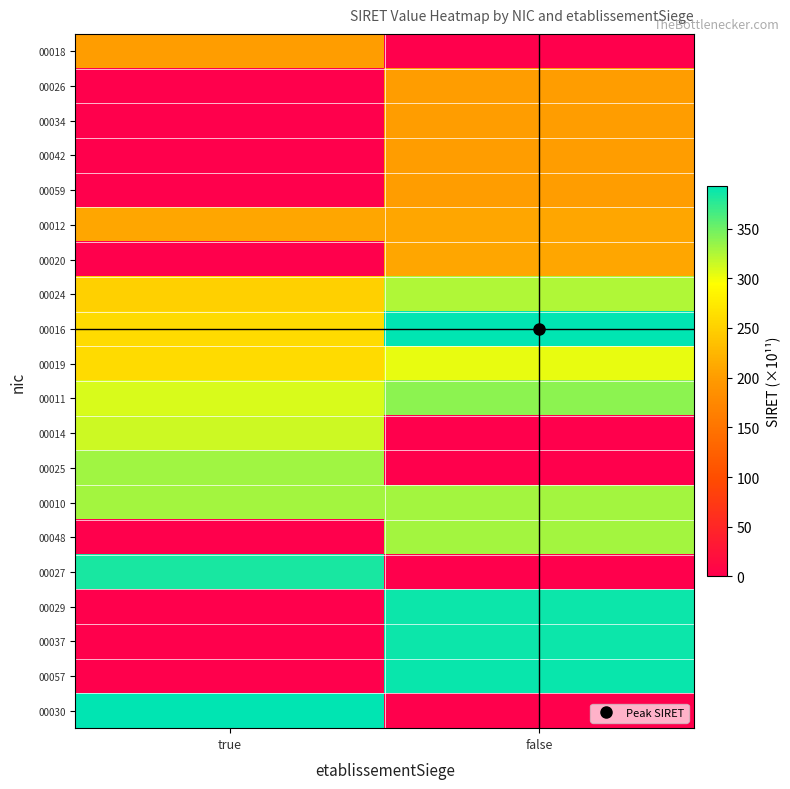

At which category does the chart reach its minimum across all series?

false